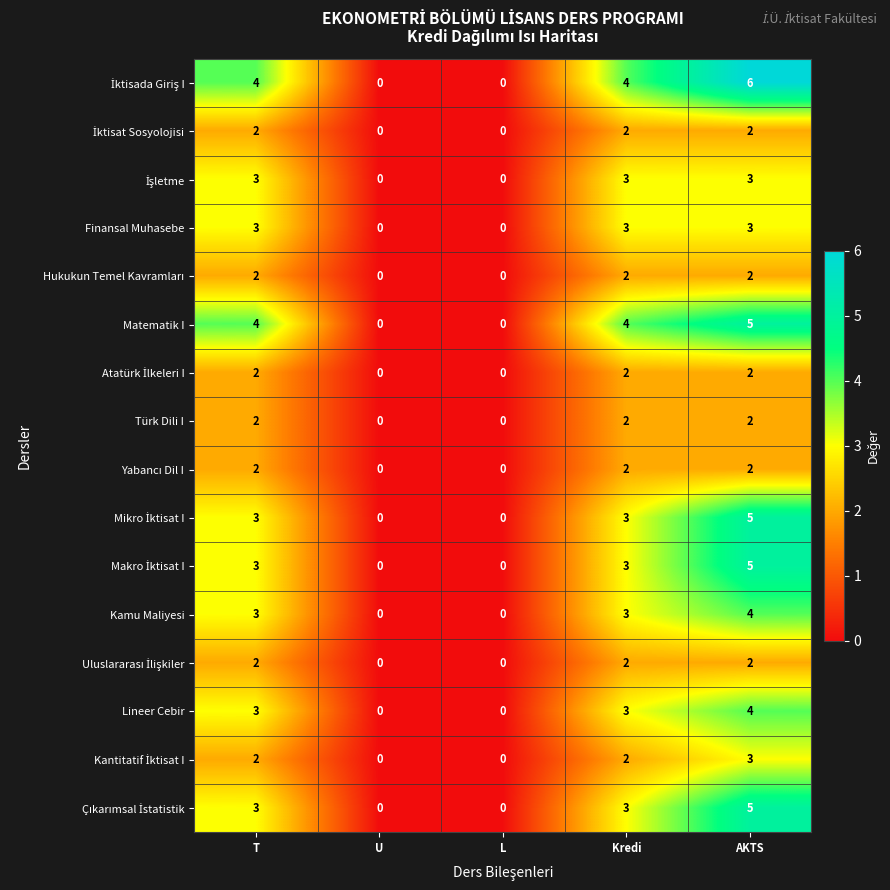

The value of Türk Dili I at T is 1. True or false?

False